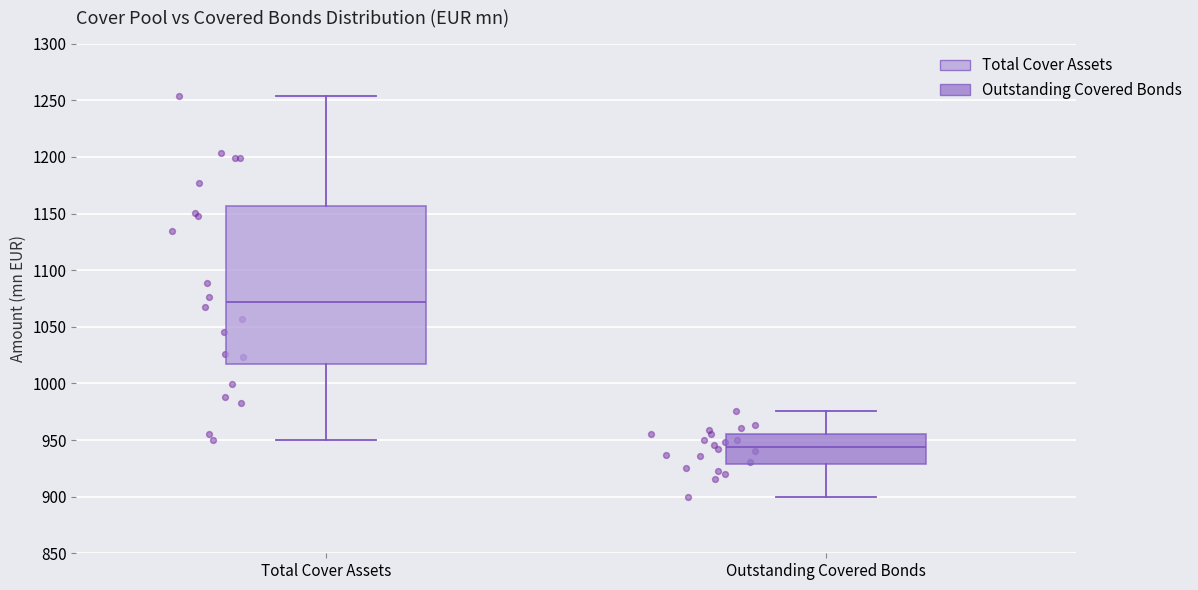

Which box's median line is the highest?

Total Cover Assets